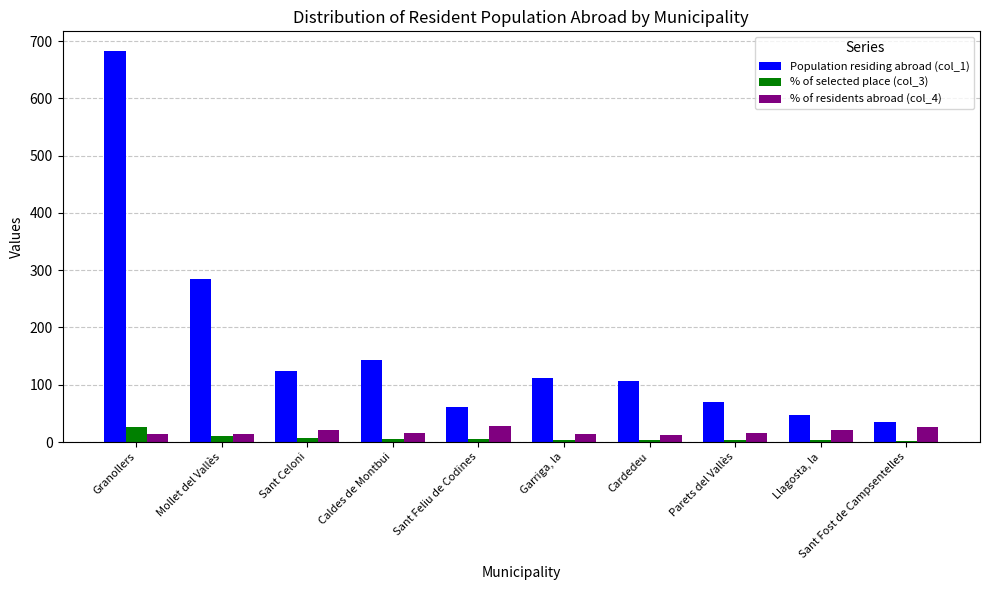

Is it true that % of residents abroad (col_4) equals 12.2 at Cardedeu?

True